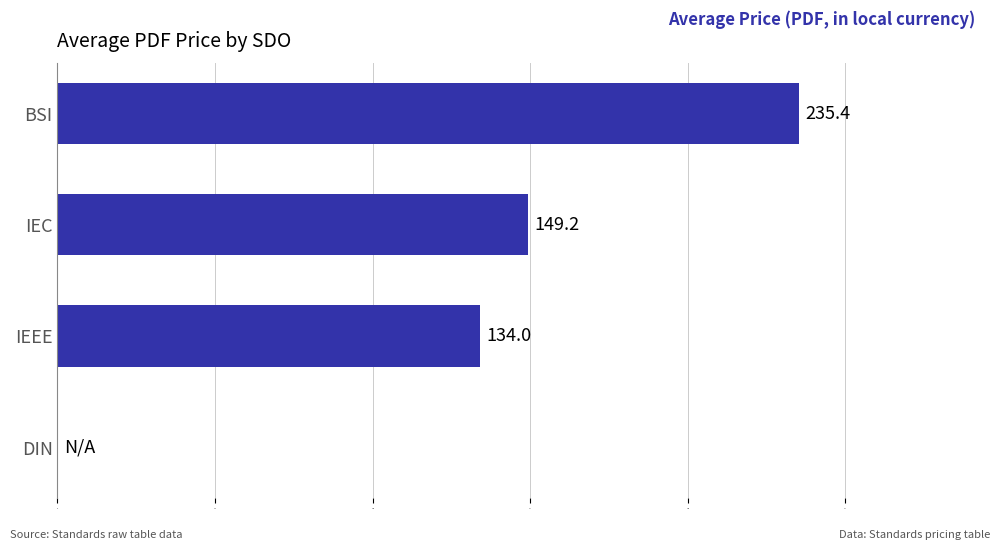

True or false: the data shows 47.2 at IEC.

False